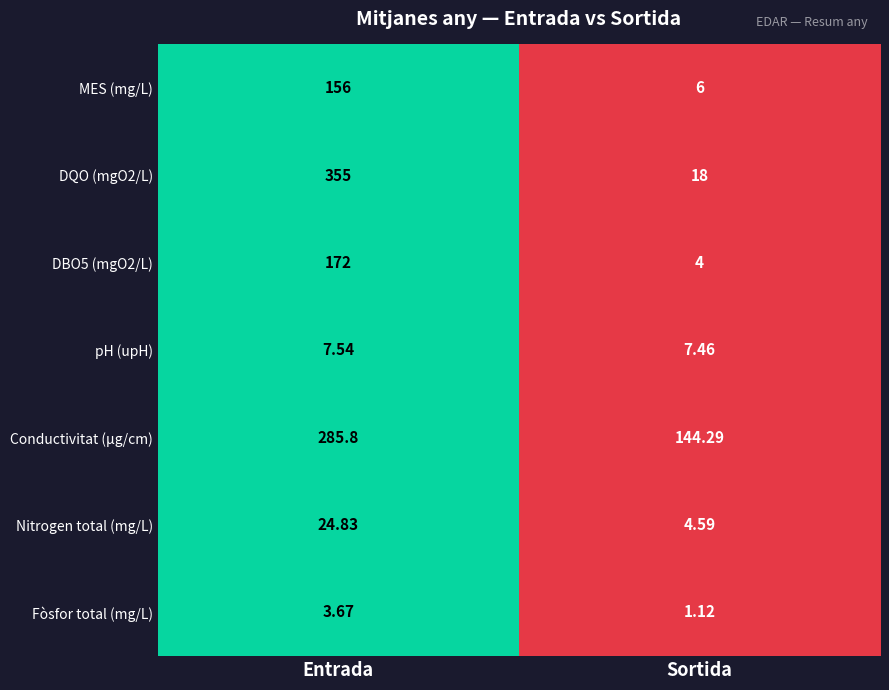

Which label corresponds to the largest value in the chart?

Entrada